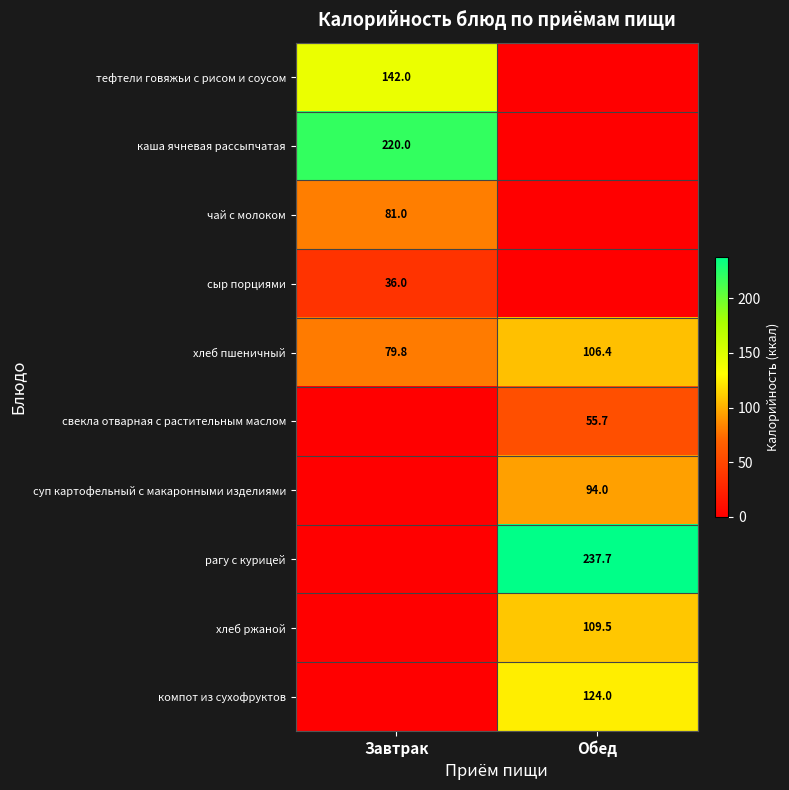

True or false: сыр порциями has a value of 56.3 at Завтрак.

False